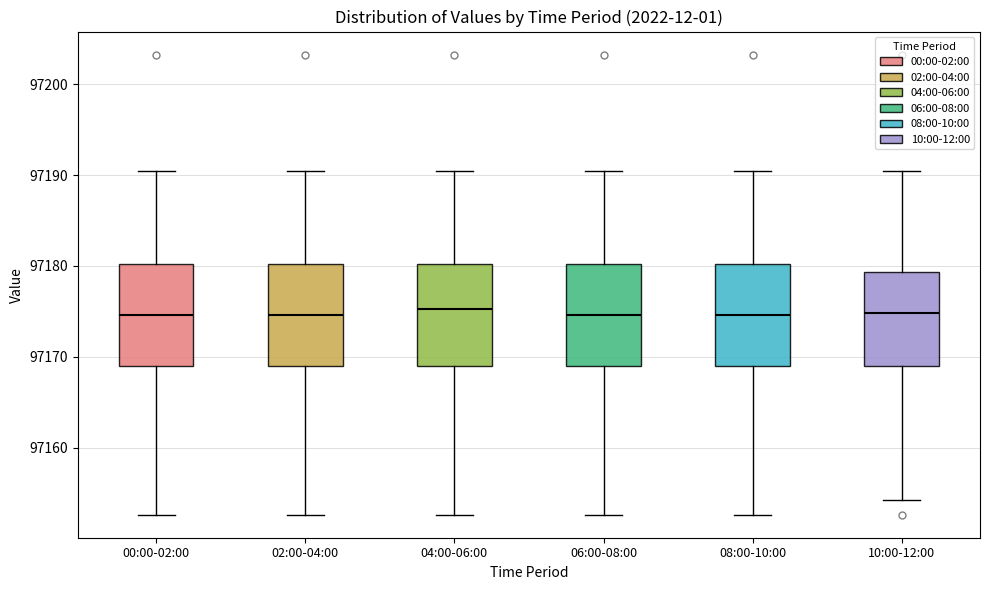

Where is the lower edge of the box for 02:00-04:00 on the y-axis? The values are not printed on the chart, so give them approximately, as read against the axis.

97169